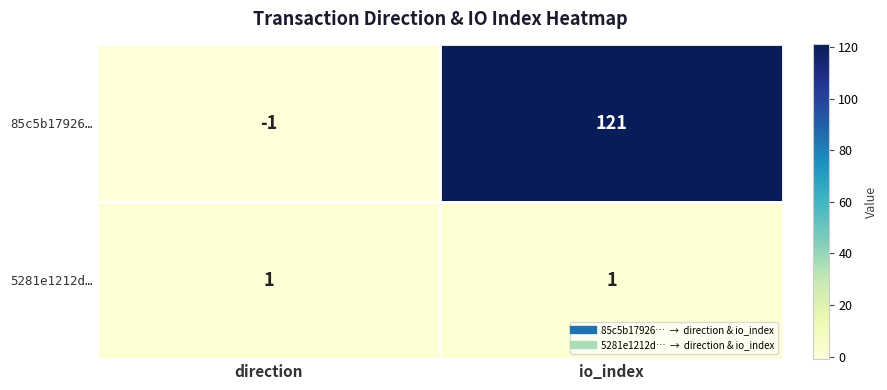

Rank the series by their maximum value, from highest to lowest.

85c5b17926…, 5281e1212d…